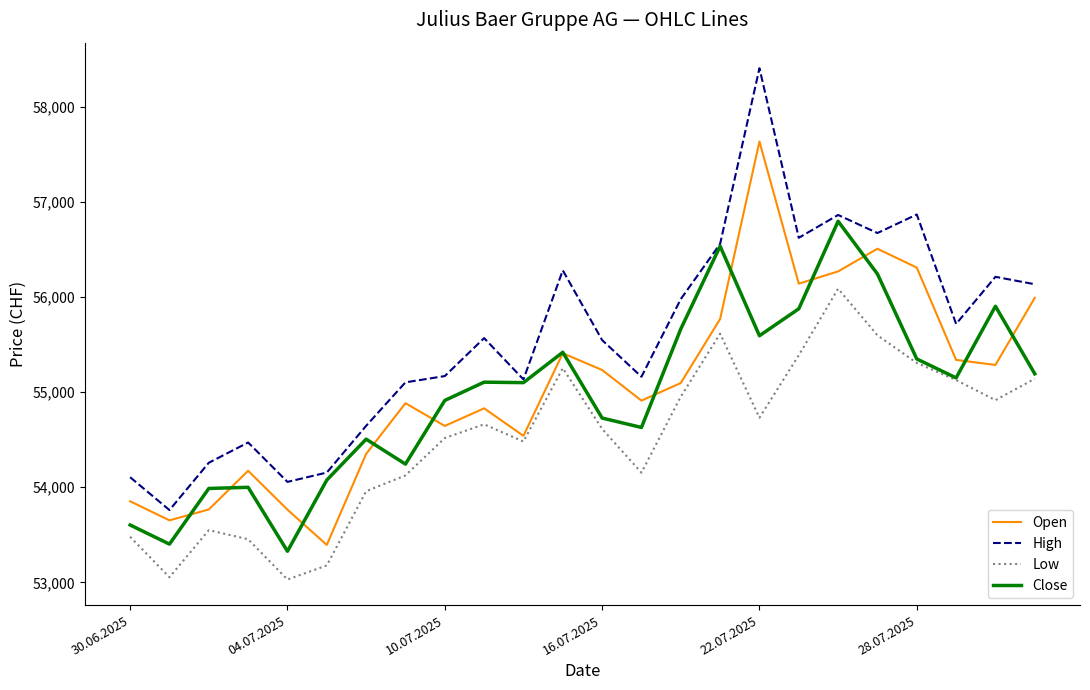

List the series in order of their peak value, lowest first.

Low, Close, Open, High